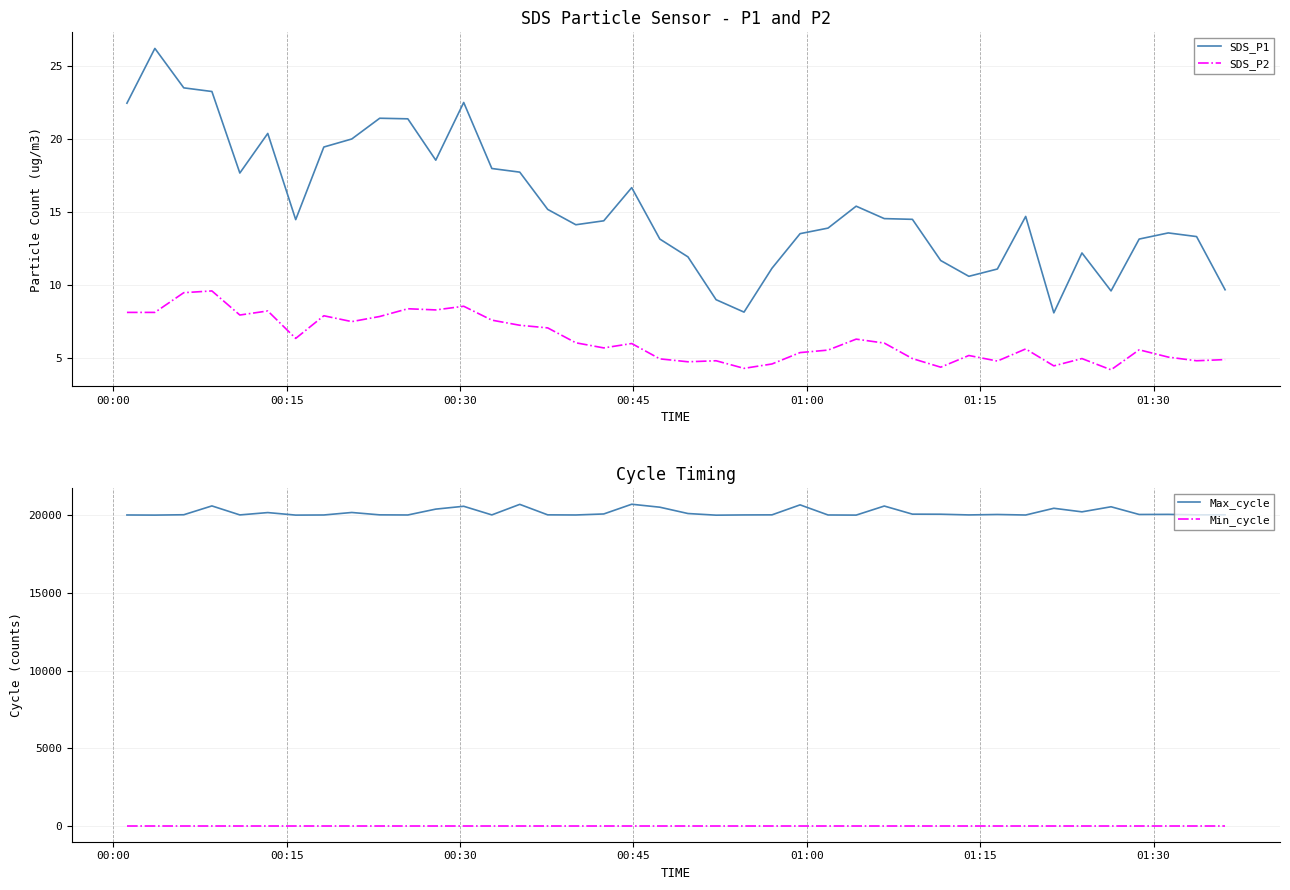

True or false: SDS_P1 and SDS_P2 intersect in this chart.

False